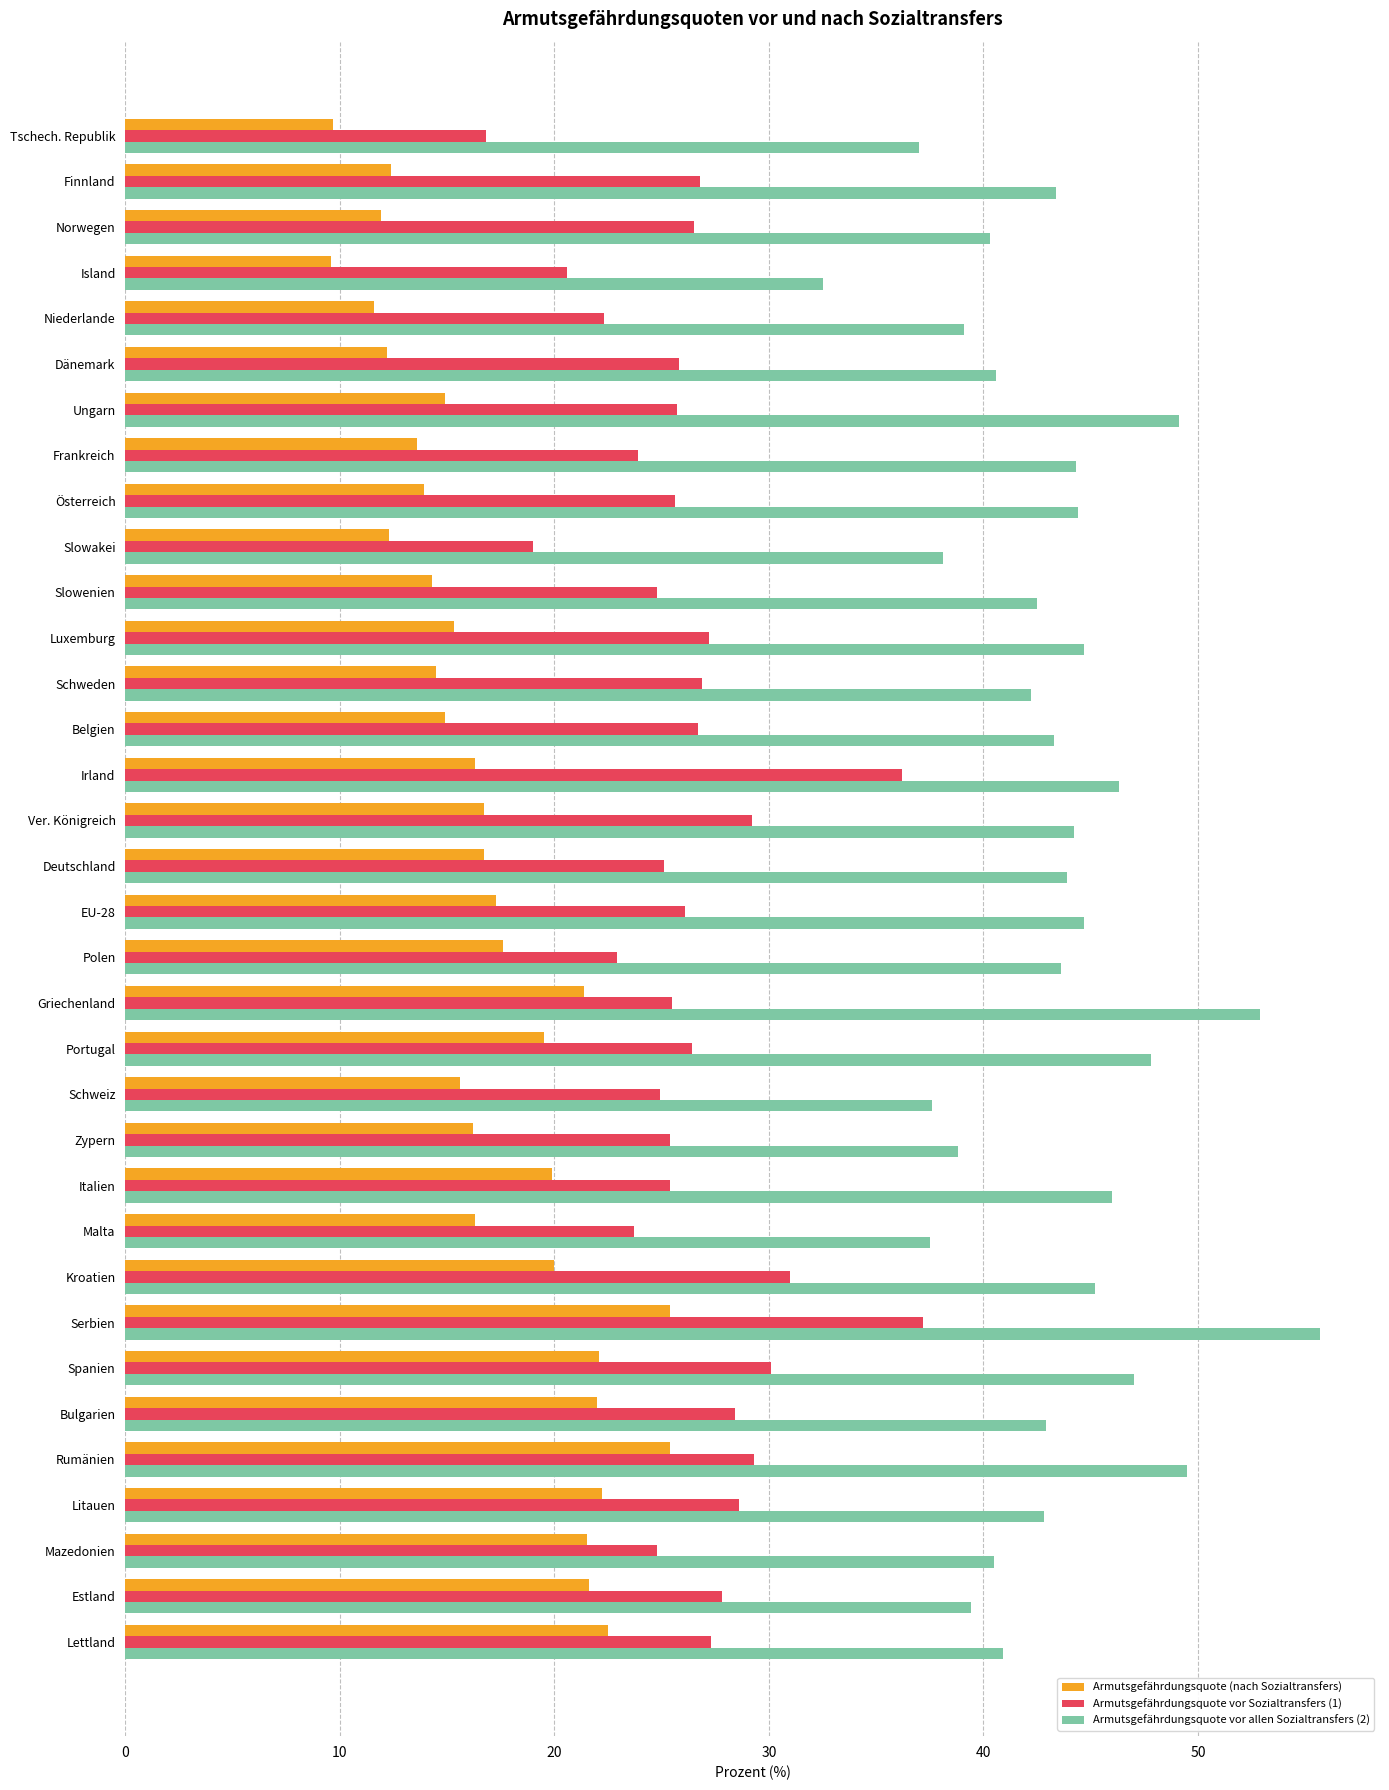

What is the spread (max minus min) of values at Schweden?

27.7